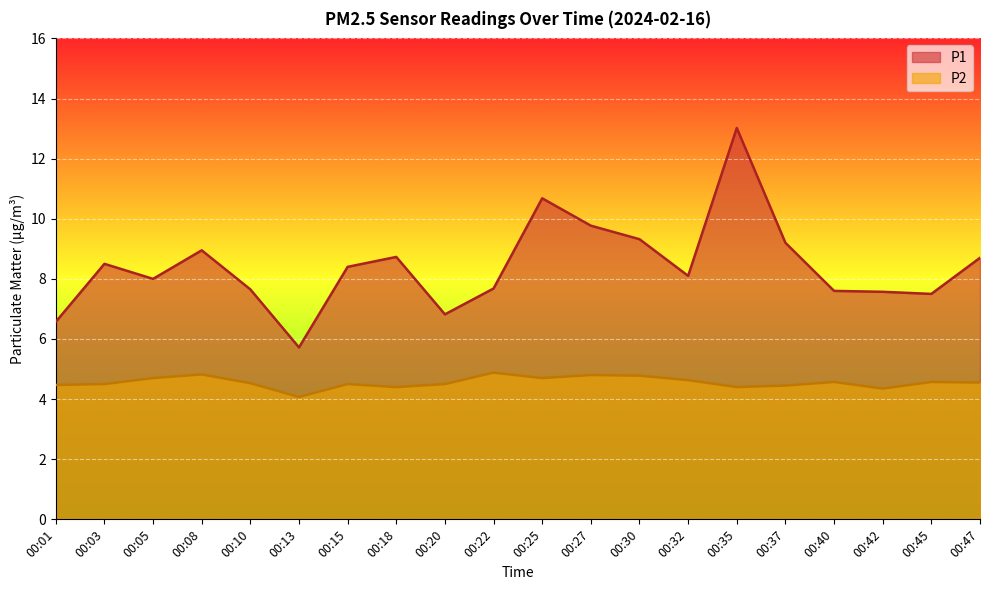

How many data points in P1 are less than 8?

8